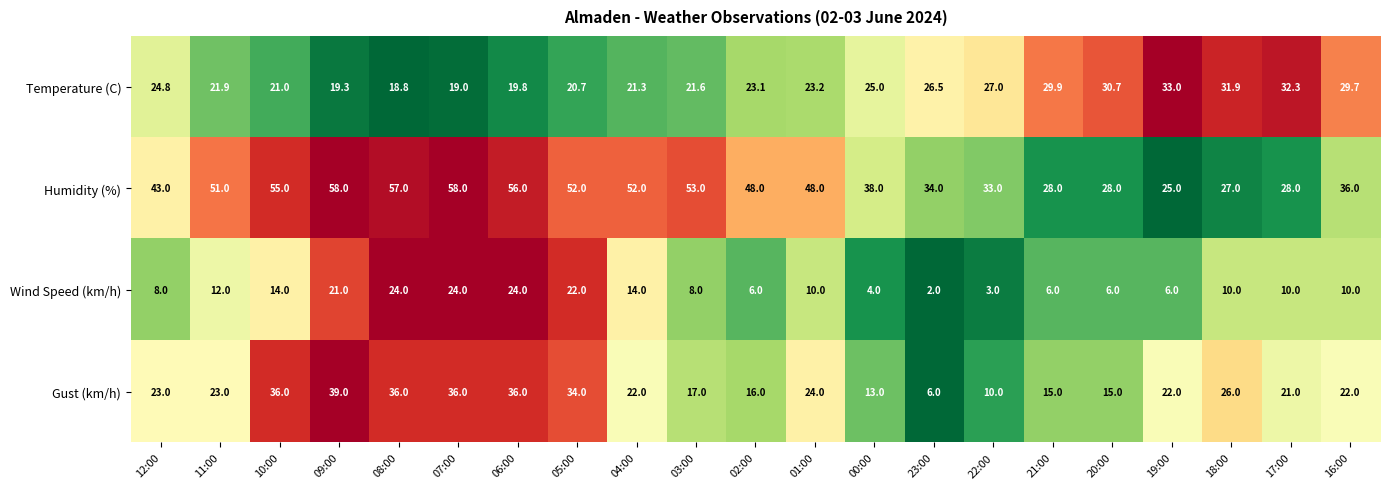

Which series has the largest total across all categories?

Humidity (%)